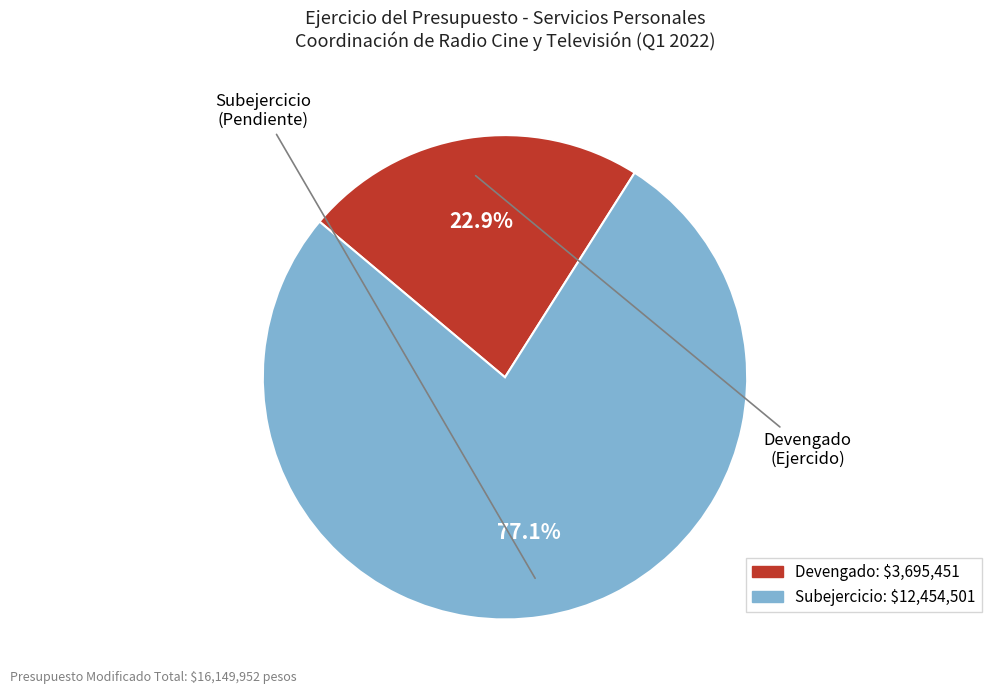

Is it true that Subejercicio is 86% of the pie?

False